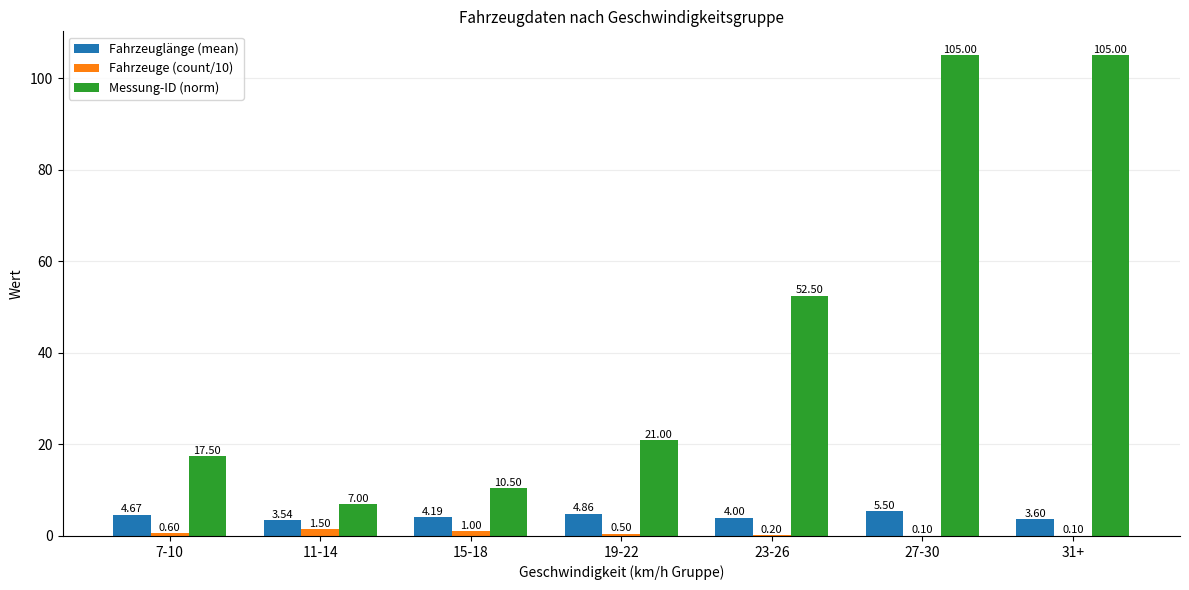

Which series has the largest total across all categories?

Messung-ID (norm)